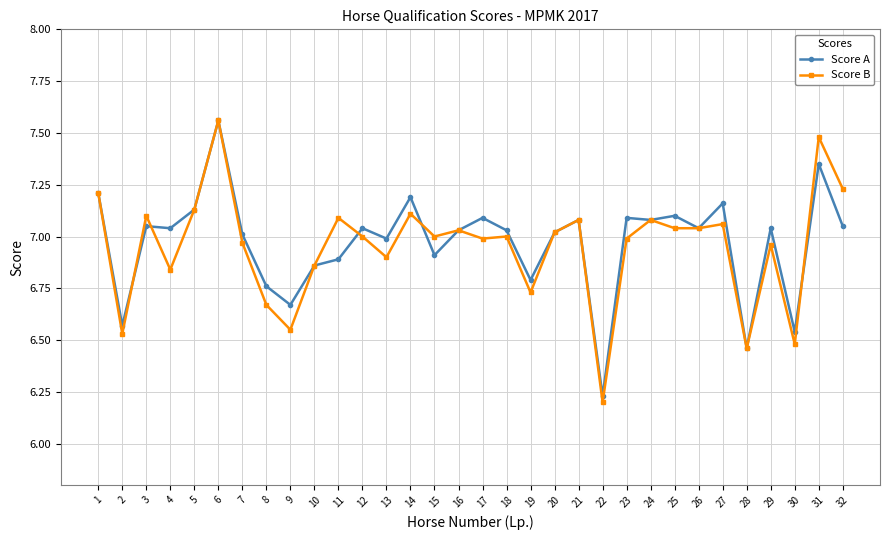

Count the number of categories in the chart.

32